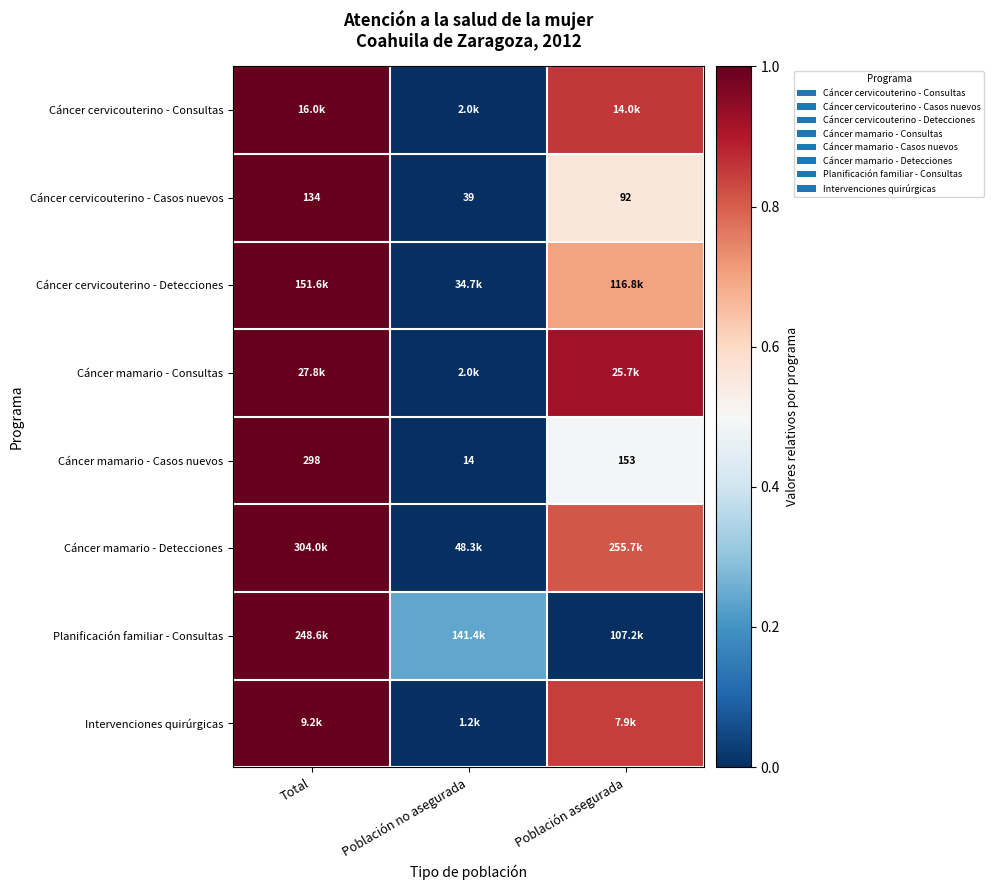

Where does the Cáncer cervicouterino - Casos nuevos series first go above 92?

Total